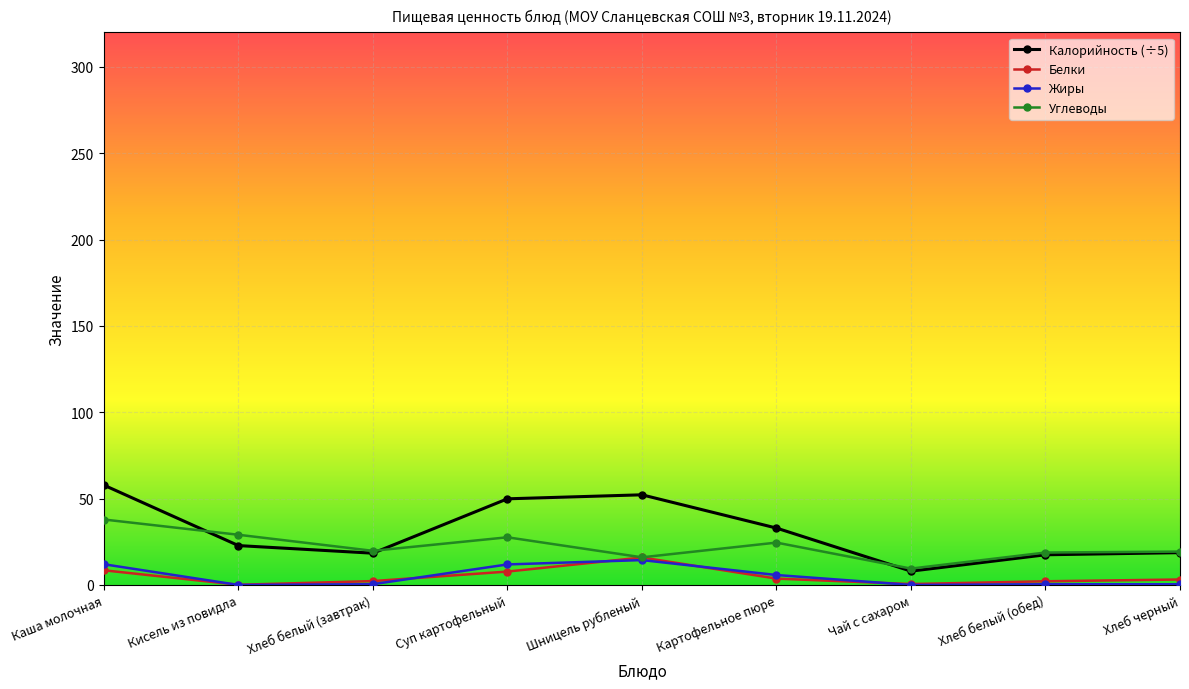

How many distinct data groups are displayed?

4